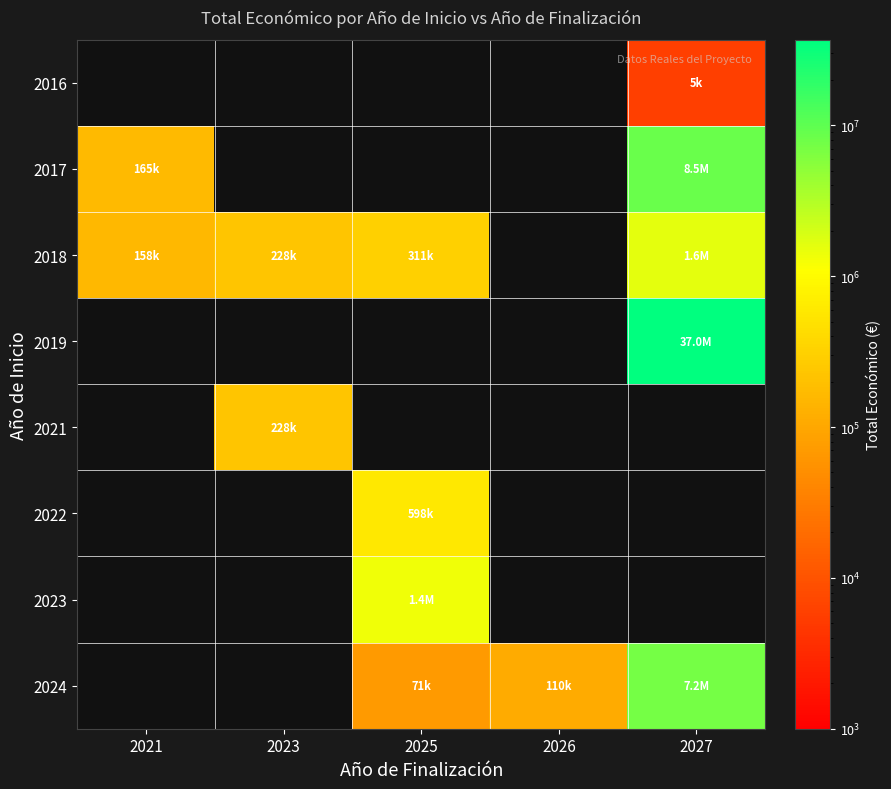

Count the number of data series in this chart.

8